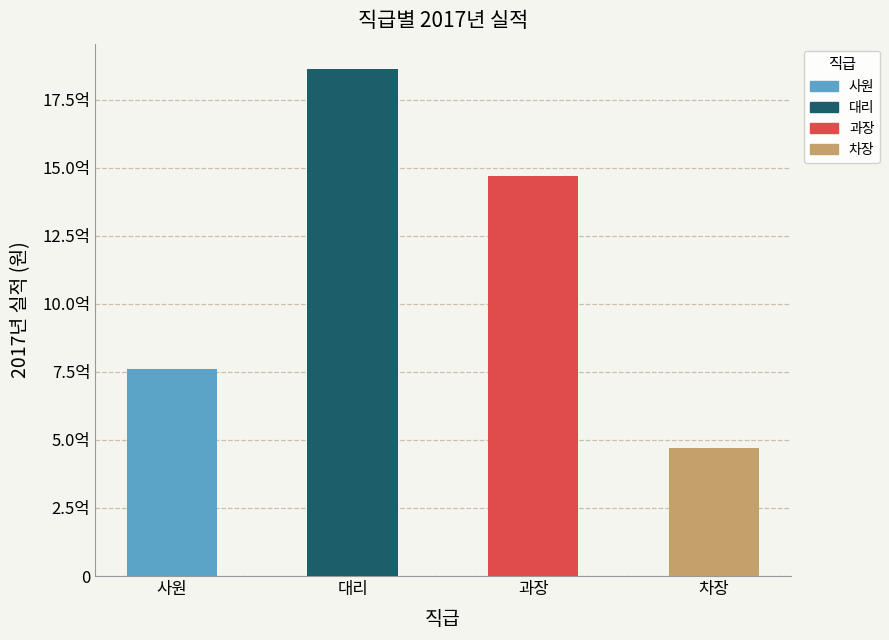

Does the chart contain any negative values?

No